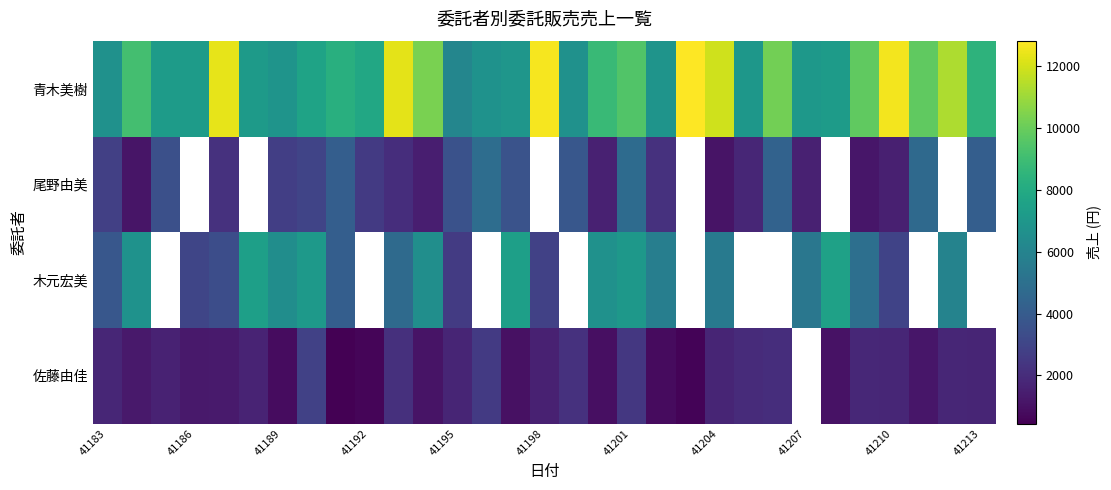

Which series has the largest total across all categories?

青木美樹